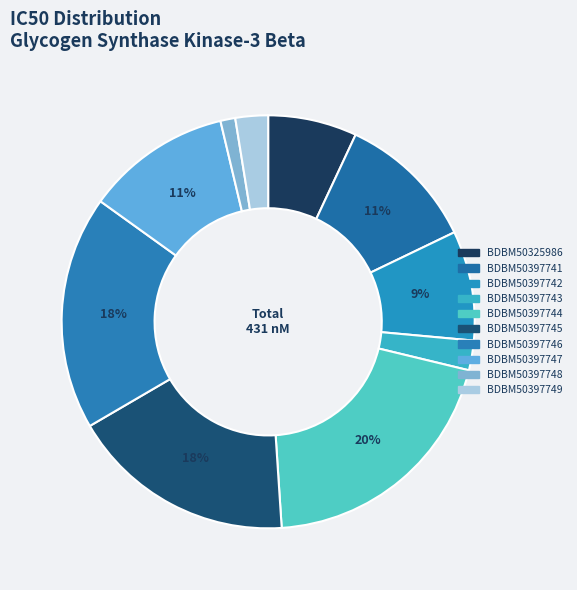

Is there any slice that represents more than half of the pie?

No